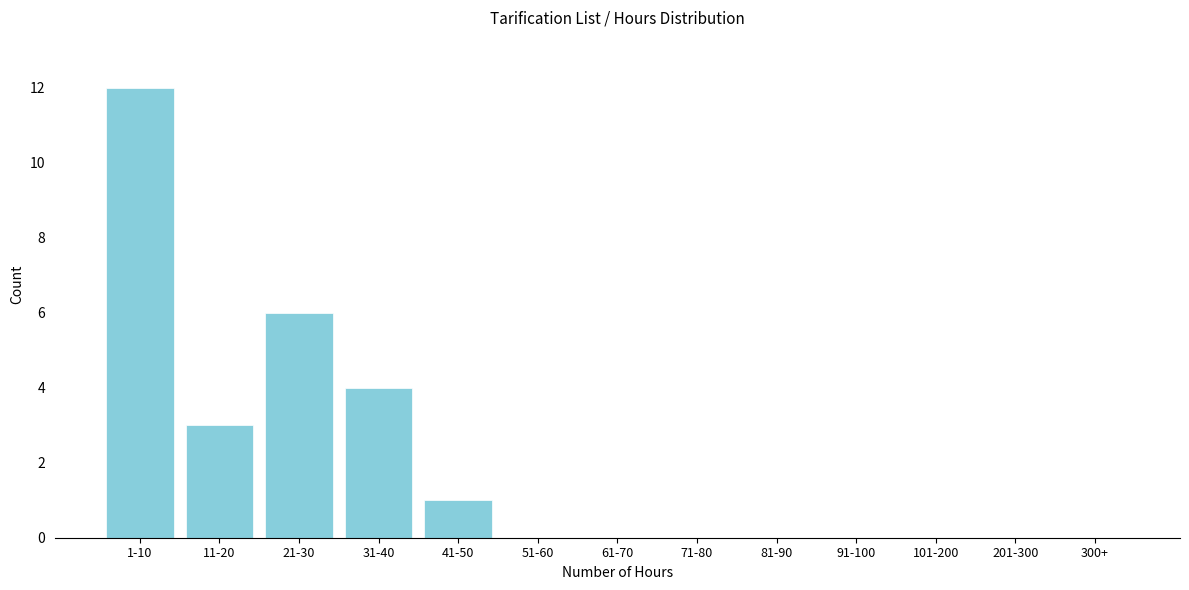

Reading left to right, list all the values displayed in this chart.

1-10=12	11-20=3	21-30=6	31-40=4	41-50=1	51-60=0	61-70=0	71-80=0	81-90=0	91-100=0	101-200=0	201-300=0	300+=0